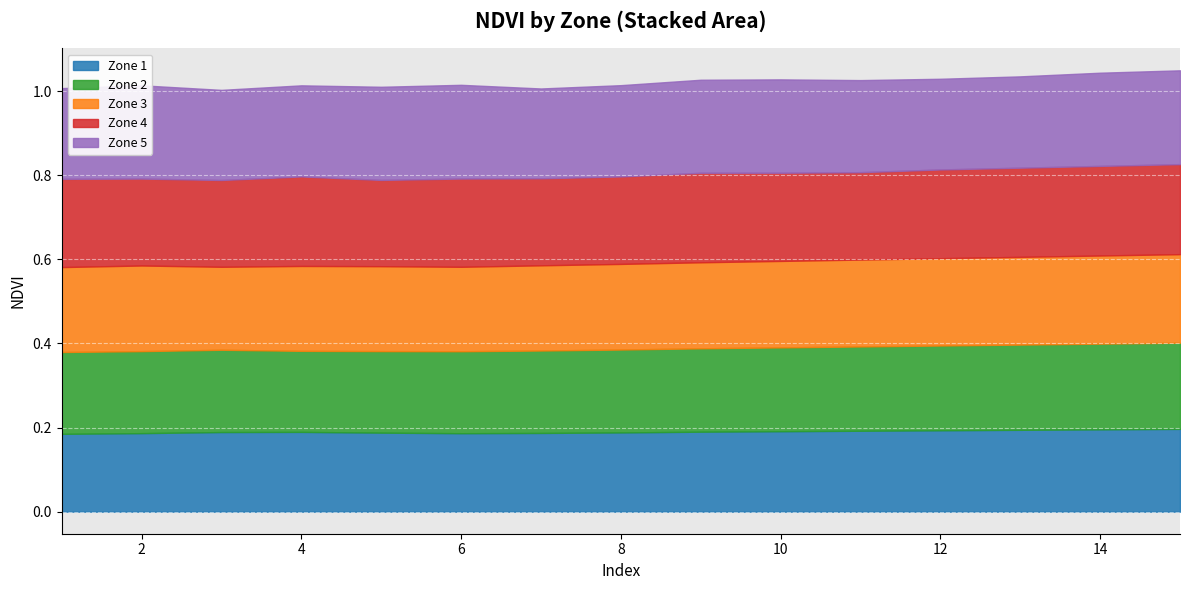

True or false: Zone 5 has more than 0 points higher than both neighbors.

True